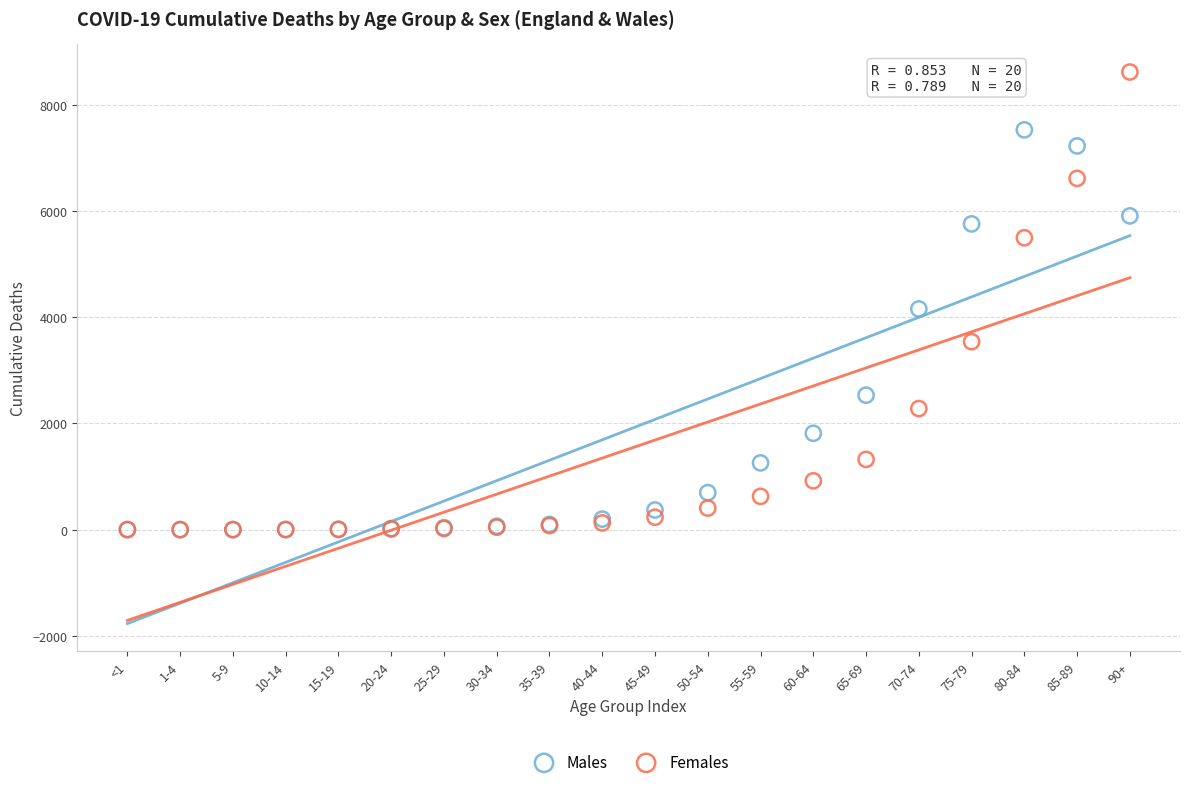

Across all series, what Y value is closest to 4311?

4158